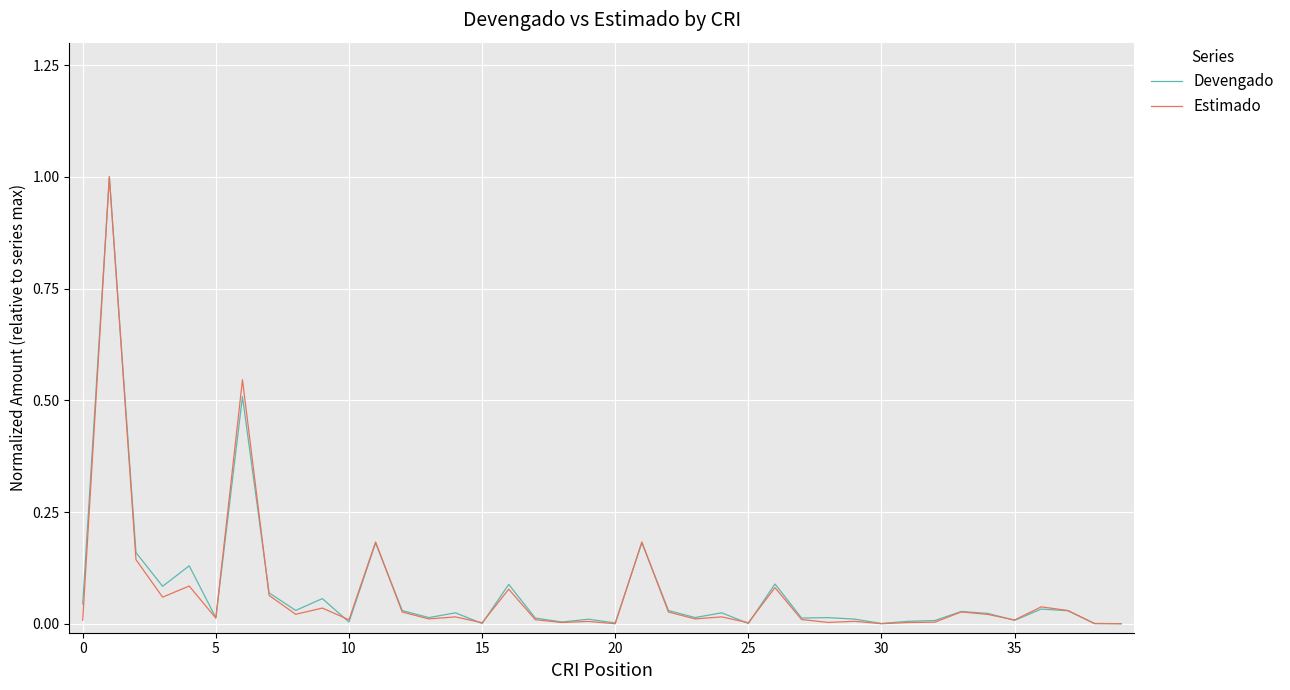

True or false: Estimado and Devengado cross at least once.

True